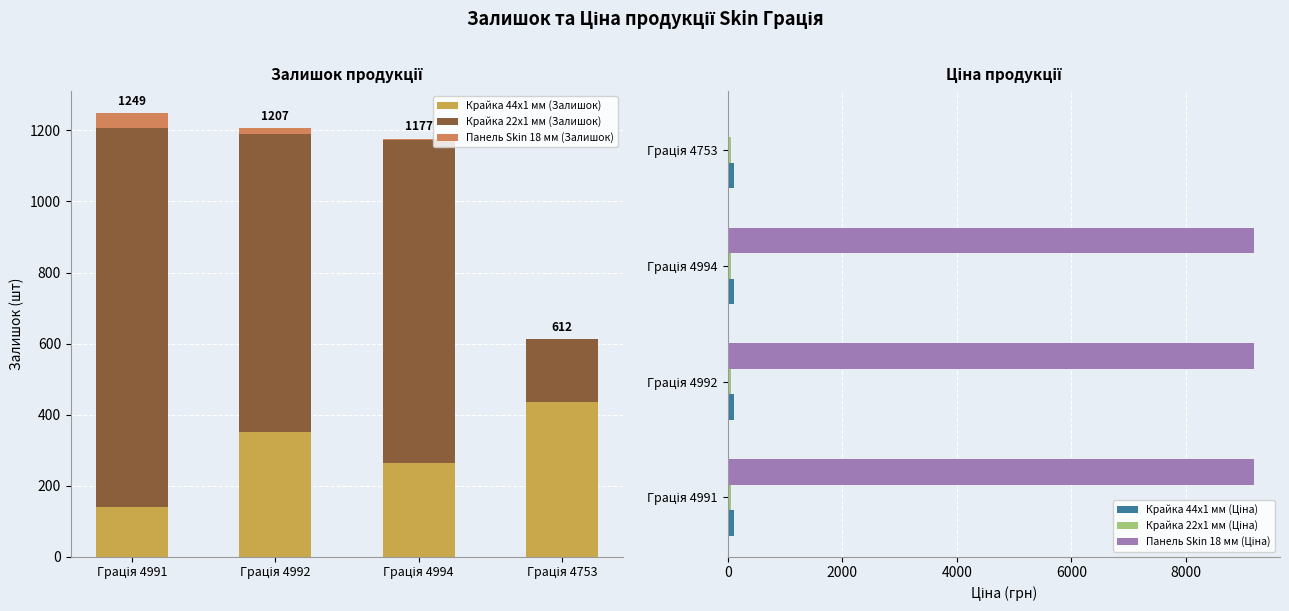

What is the sum of the Панель Skin 18 мм (Залишок) values at Грація 4753 and Грація 4991?

43.0